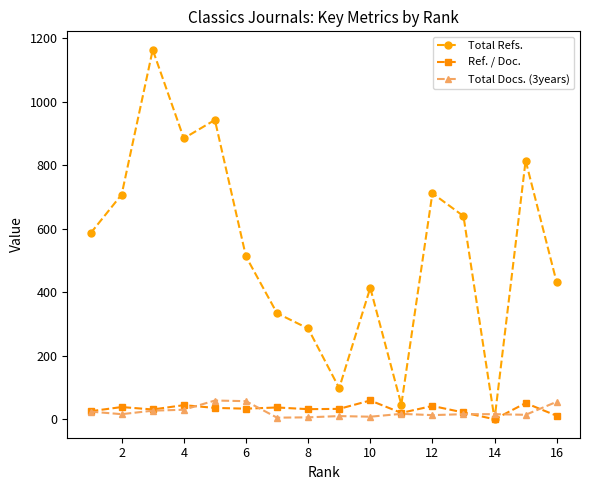

In Total Refs., how many points are lower than both neighbors (excluding endpoints)?

4